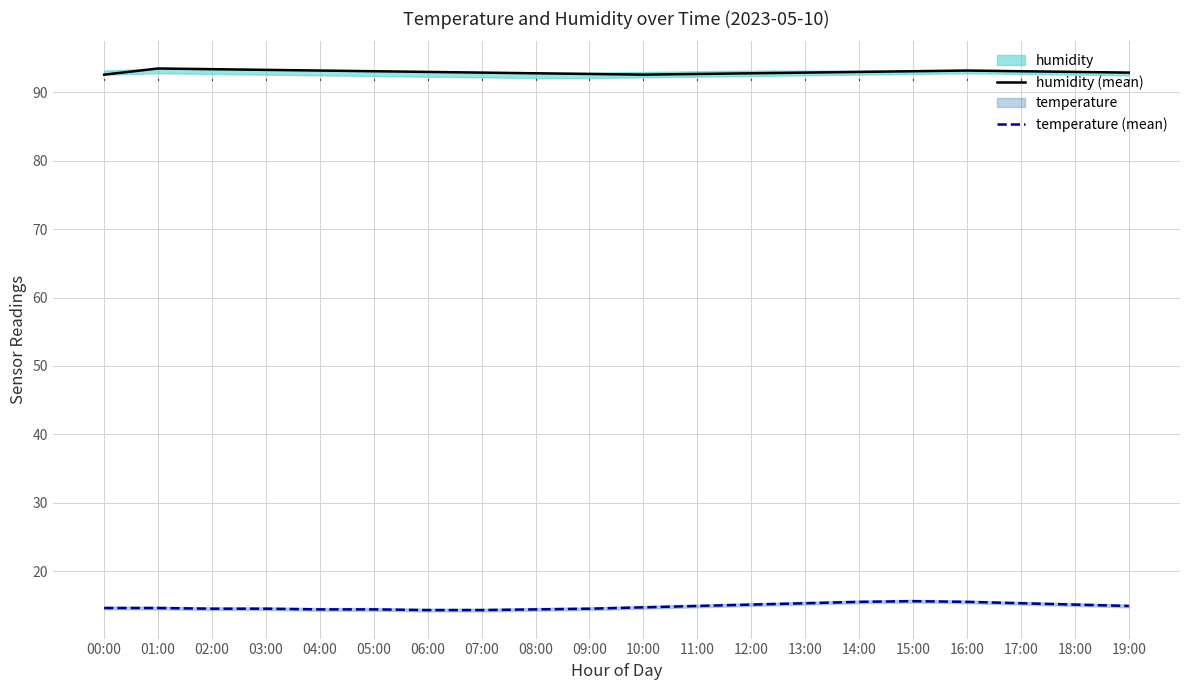

Which label corresponds to the largest value in the chart?

01:00